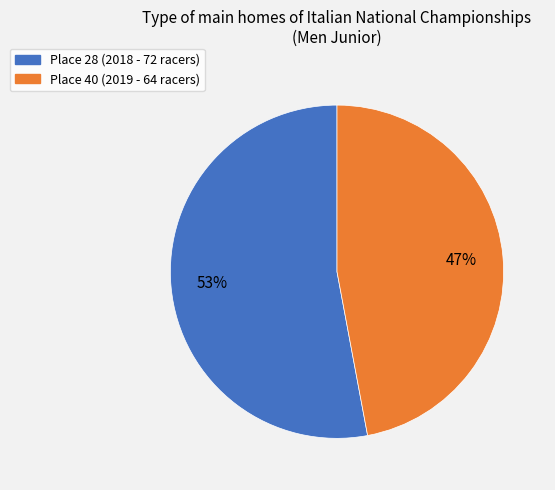

Is there a majority slice in this chart?

Yes